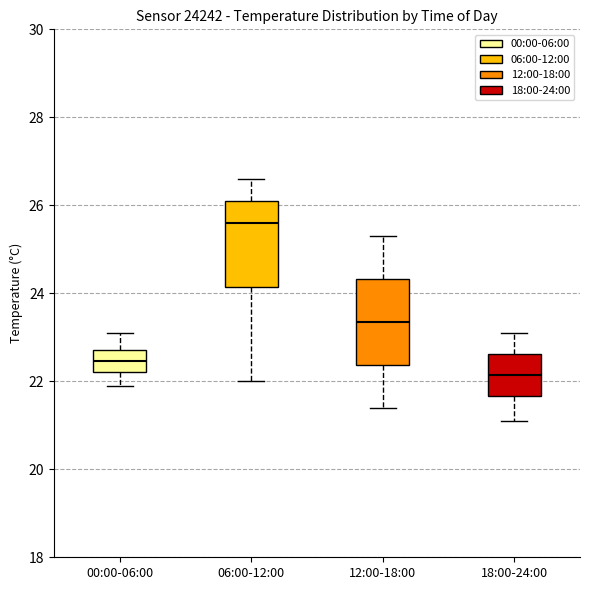

Which box's median line is the lowest?

18:00-24:00